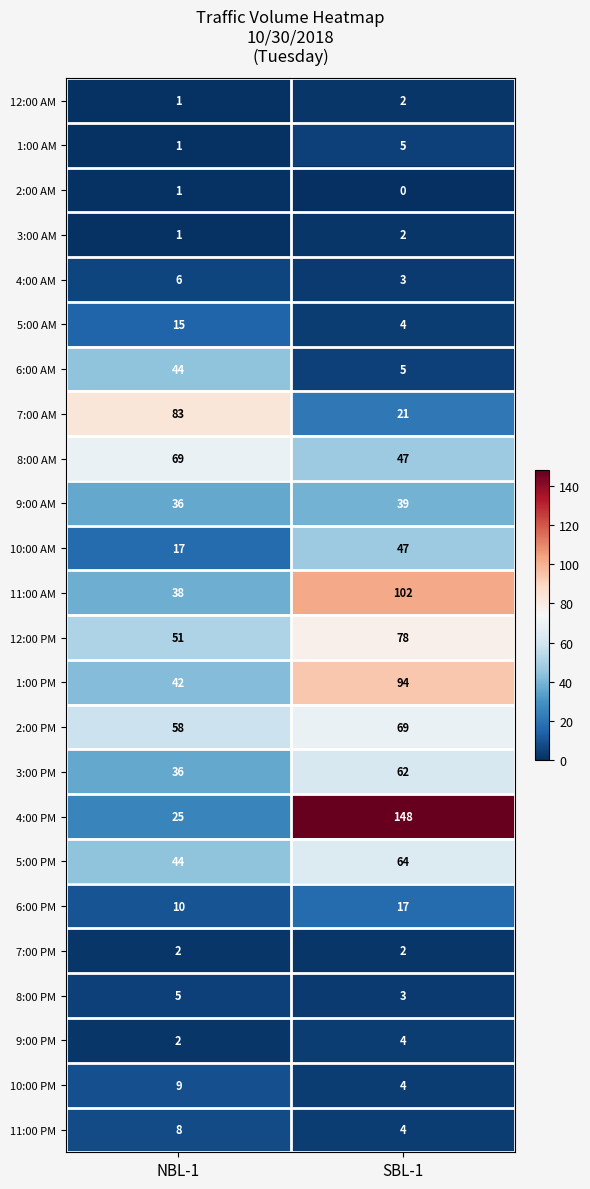

Is it true that 6:00 PM equals 5 at SBL-1?

False